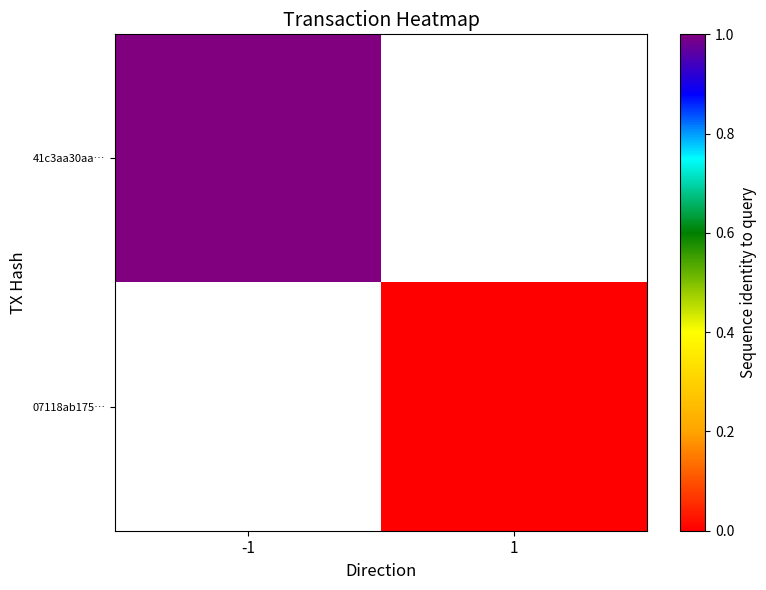

Reading right to left, extract all data points from this chart.

41c3aa30aa…: 1=0	-1=1
07118ab175…: 1=0	-1=0